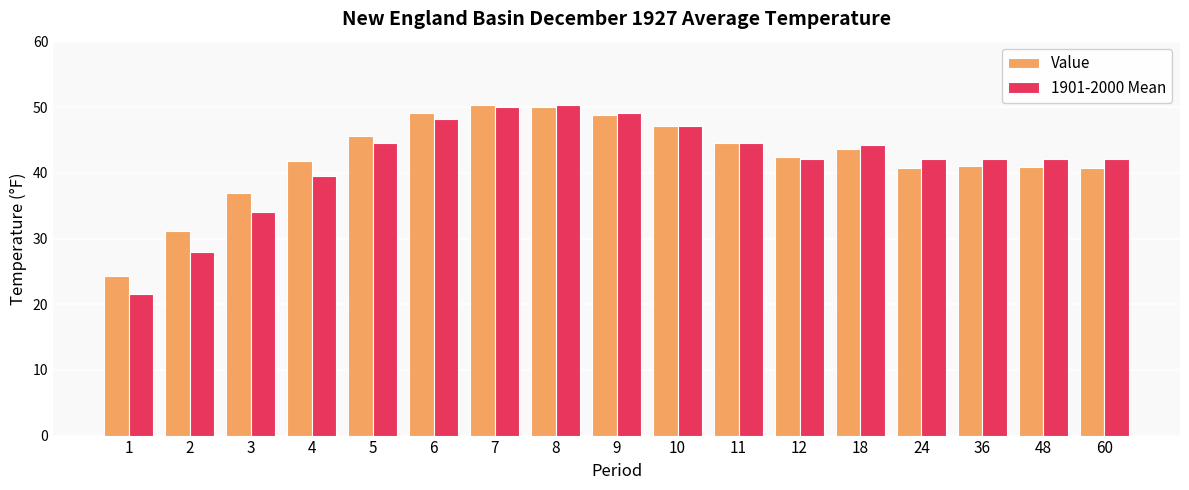

What is the total value across all series at 18?

87.9